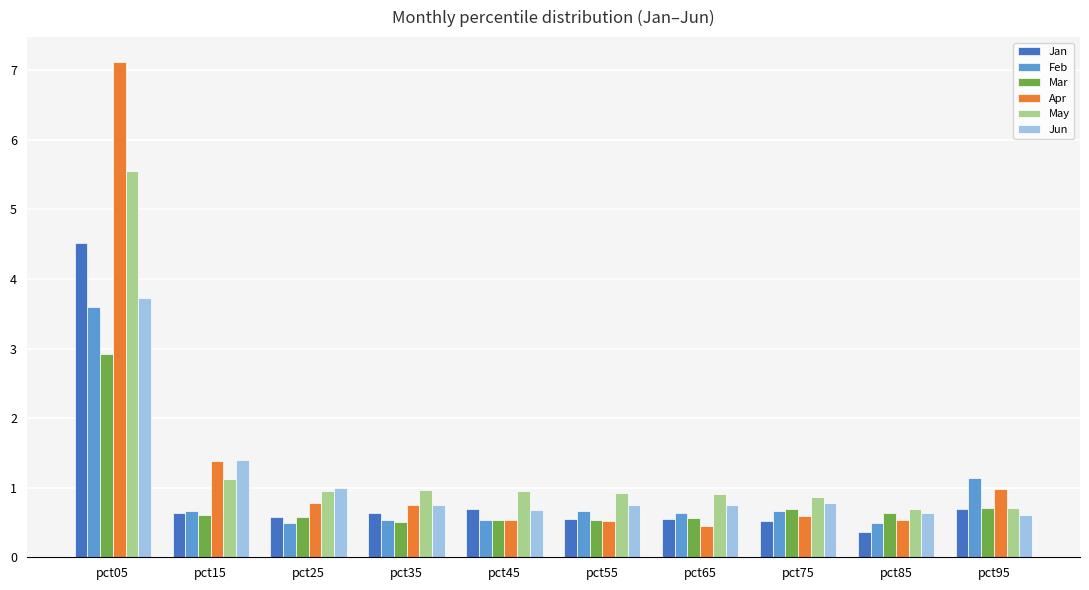

What is the total value across all series at pct15?

5.8